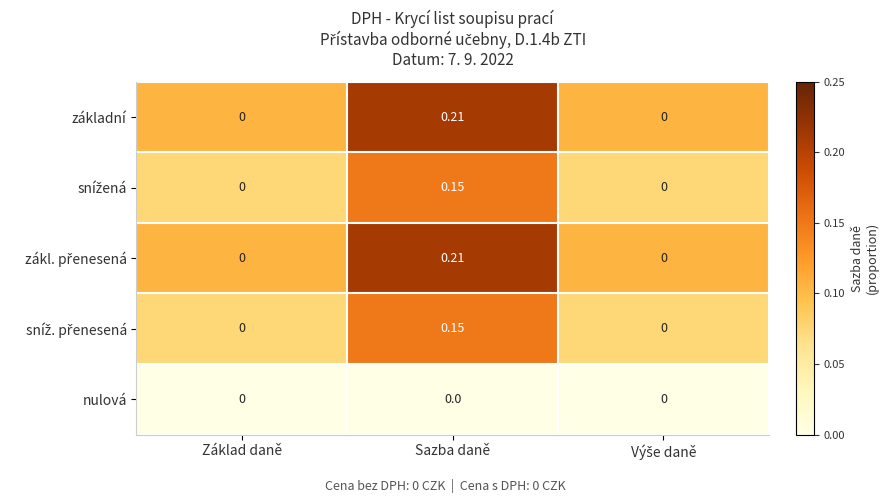

At which category does the chart reach its peak across all series?

Sazba daně